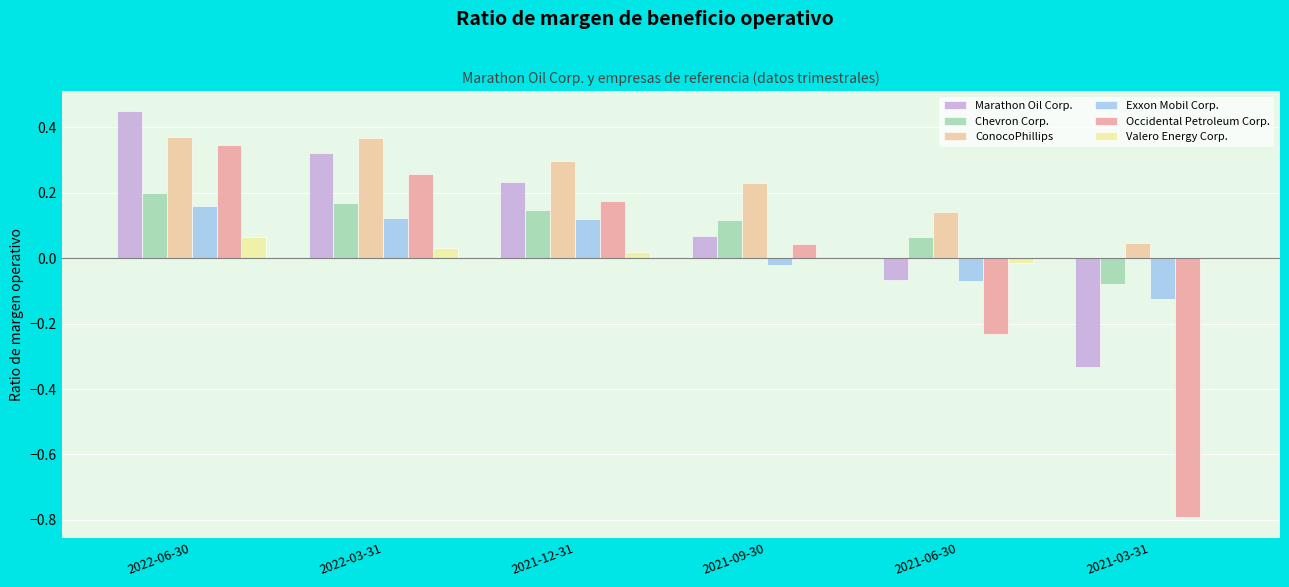

Is it true that Exxon Mobil Corp. equals 0.2 at 2022-06-30?

True